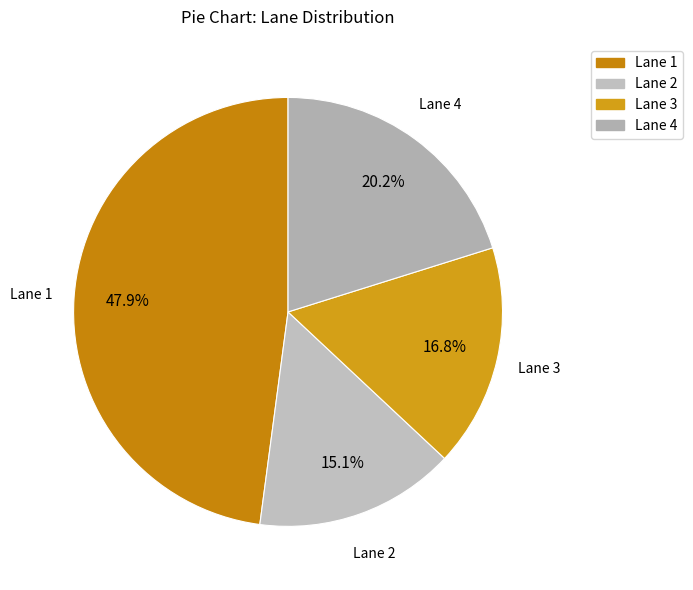

Is there a majority slice in this chart?

No